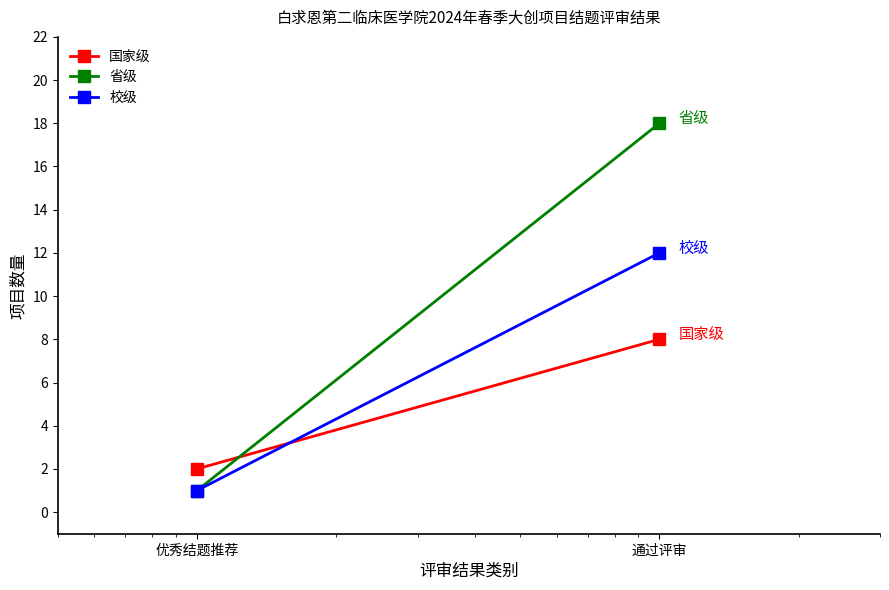

What are all the series names shown in the legend?

国家级, 省级, 校级